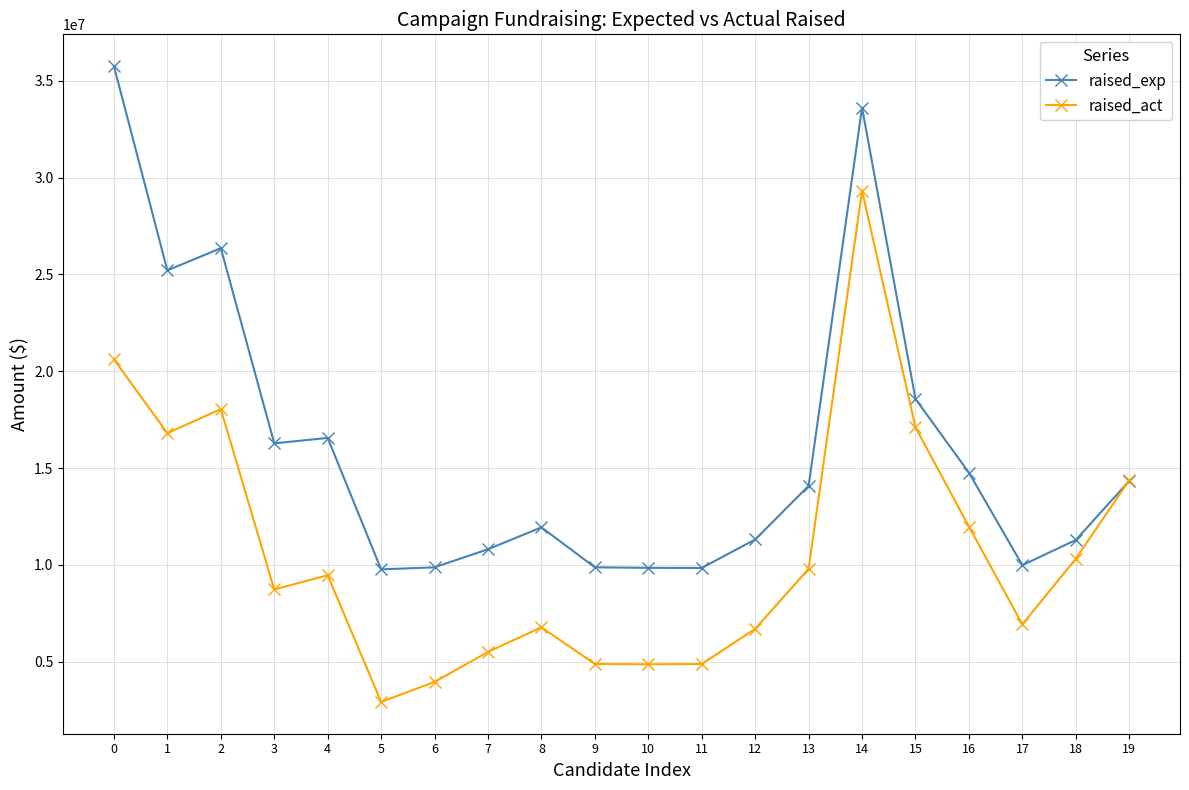

What is the value of the raised_exp point at the 16th from the left?

18570914